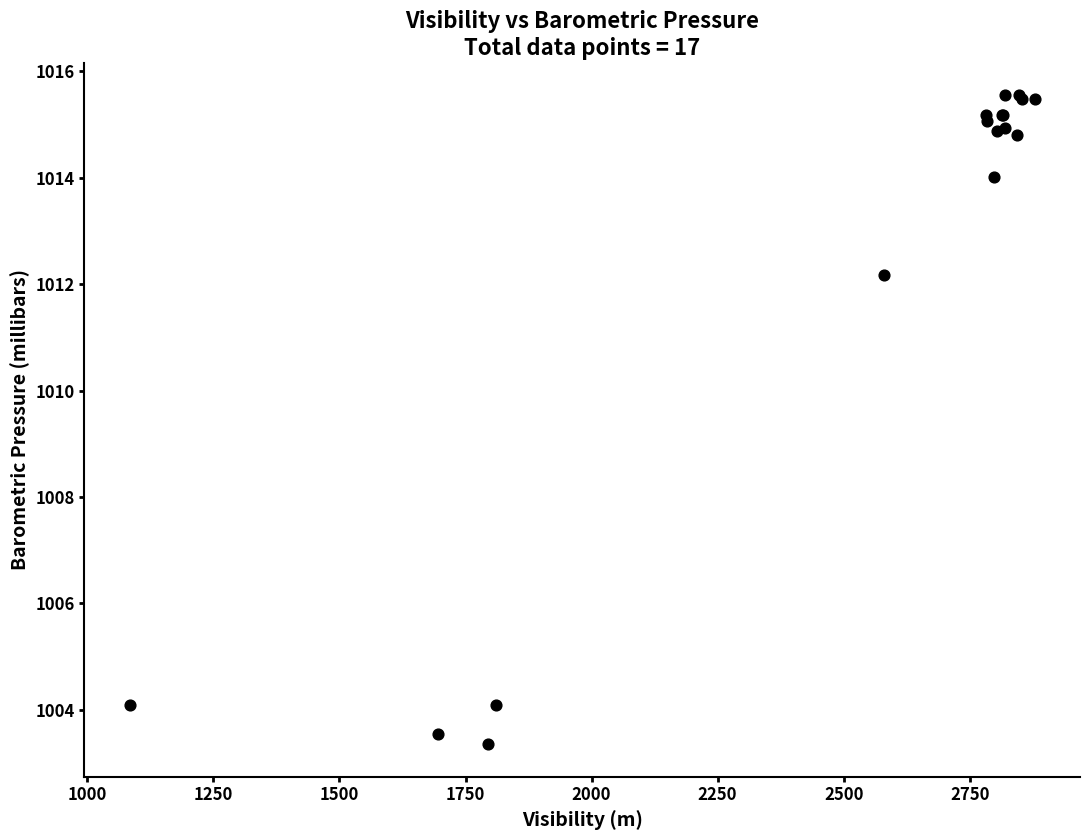

What Y value in the scatter plot is closest to 1009?

1012.2